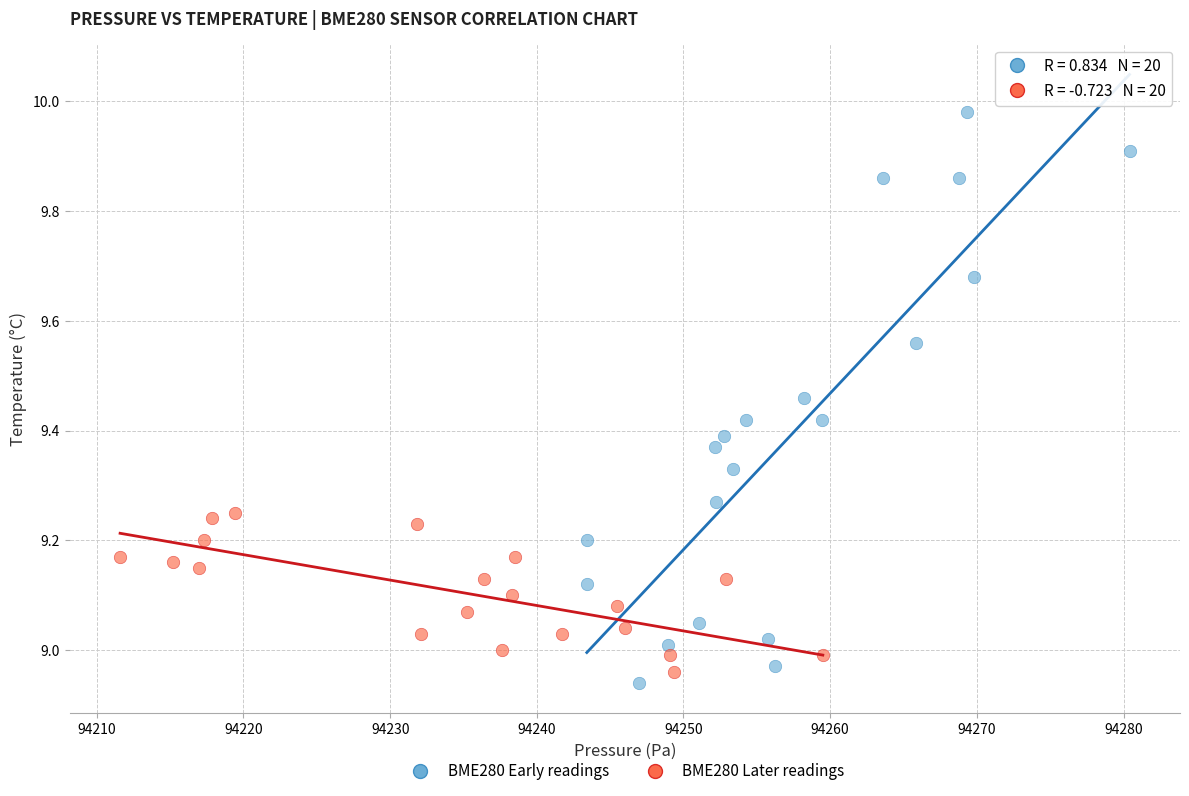

What are all the series names shown in the legend?

BME280 Early readings, BME280 Later readings